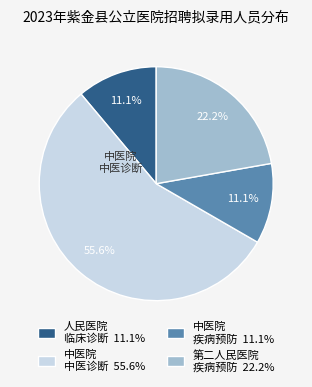

What portion of the pie excludes 第二人民医院 疾病预防 22.2%?

77.8%